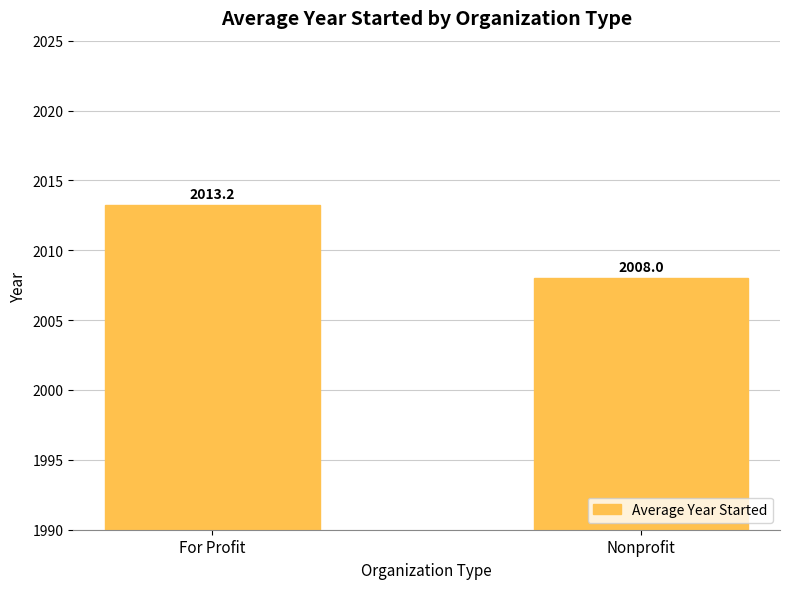

What position from the left is For Profit?

1